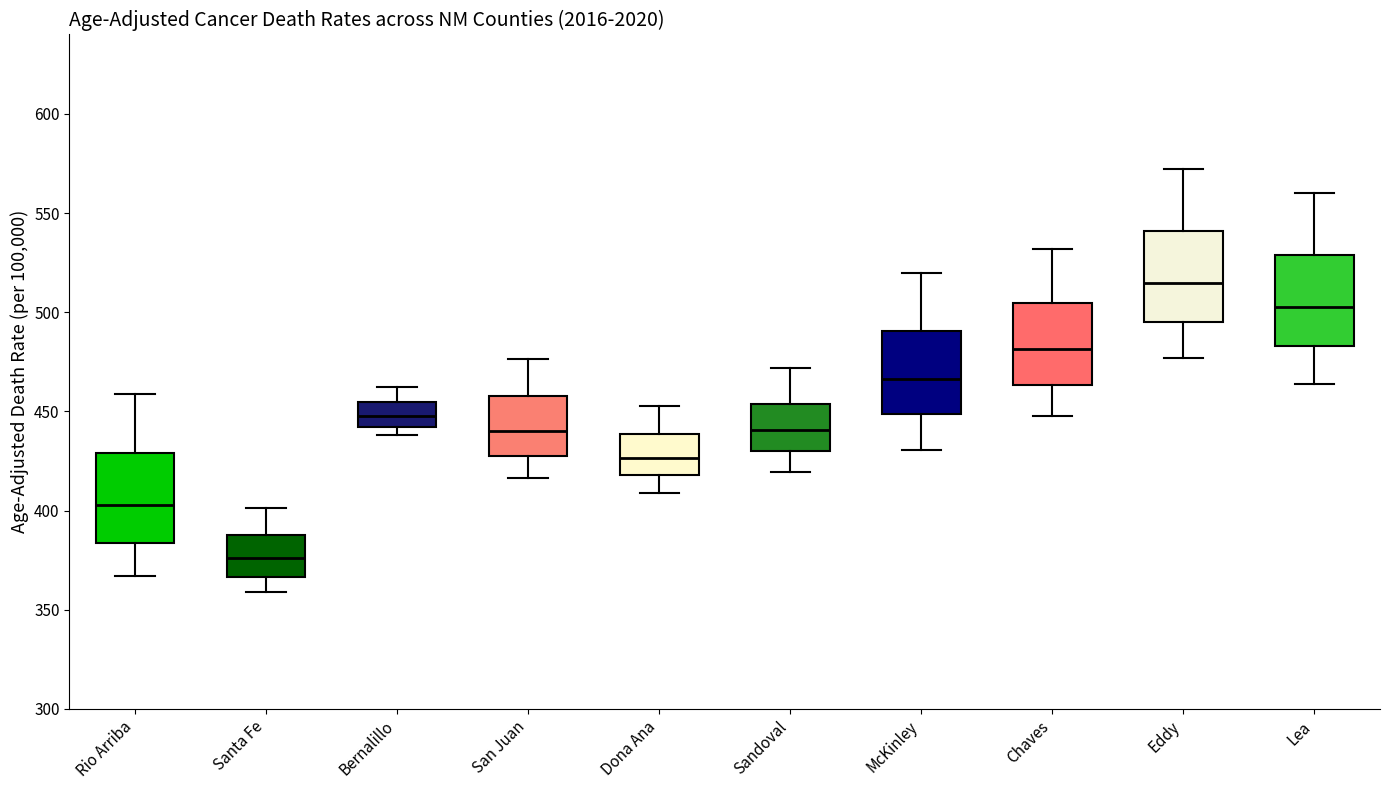

Which box has the highest median line?

Eddy